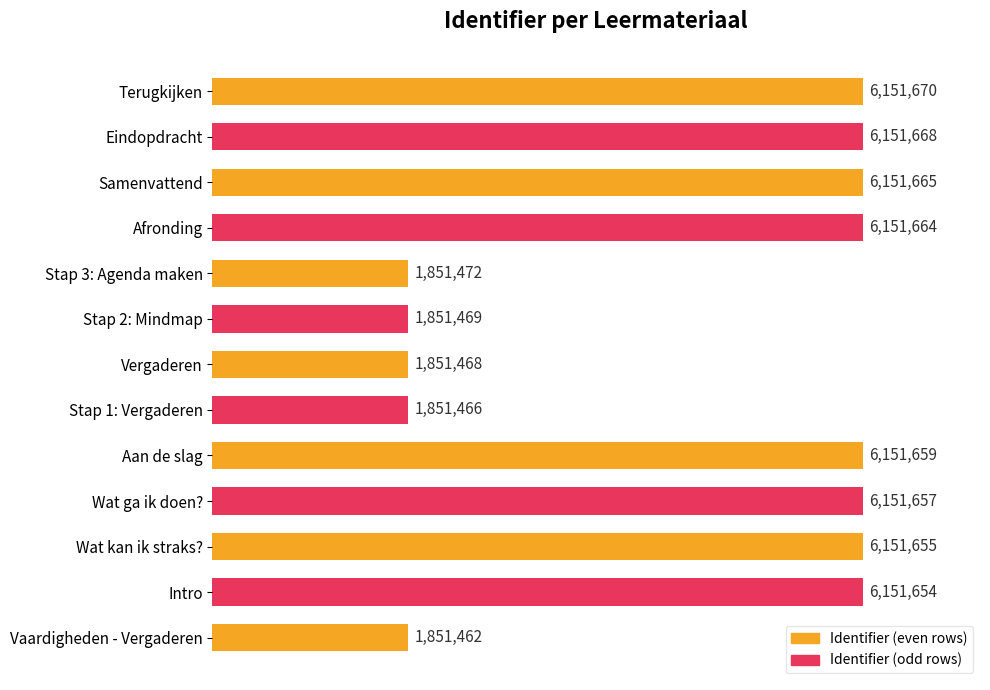

Are the bars horizontal?

Yes